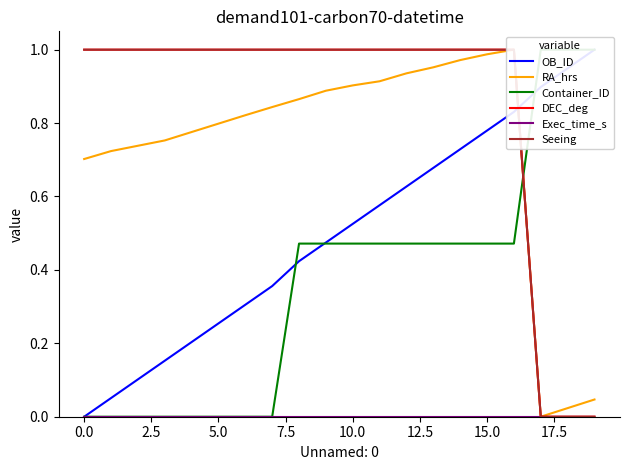

Is the value of DEC_deg at 10.0 greater than the value of Container_ID at 0.0?

Yes